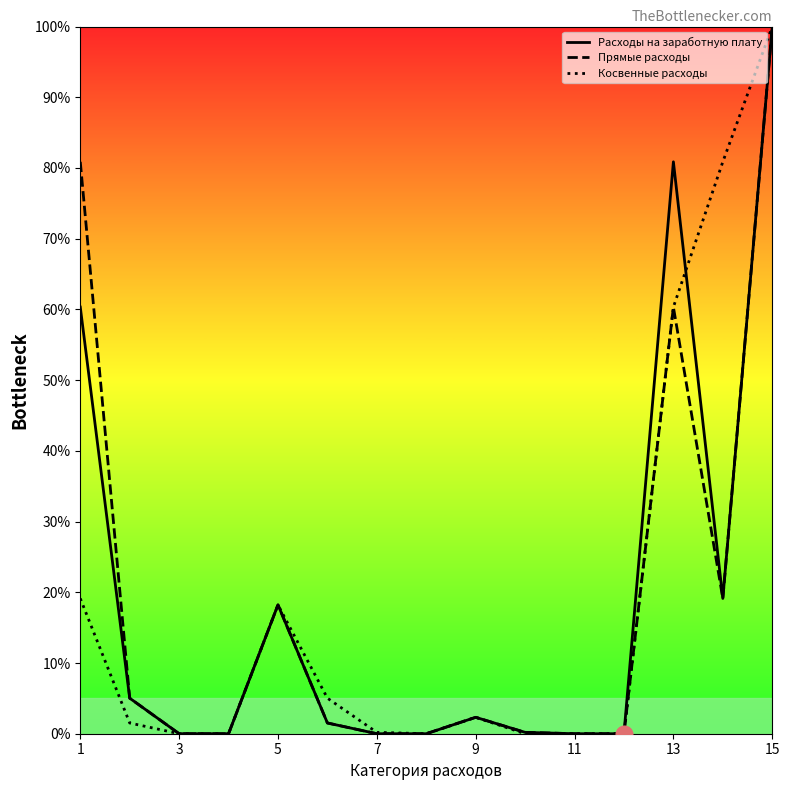

What is the highest value of the Расходы на заработную плату series?

100.0